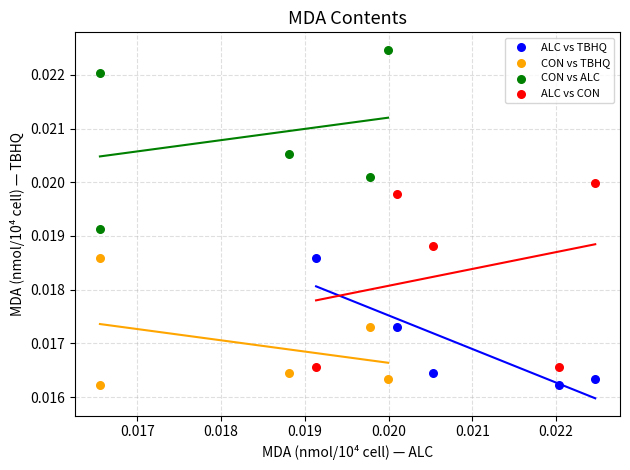

Which series contains the highest Y value?

CON vs ALC